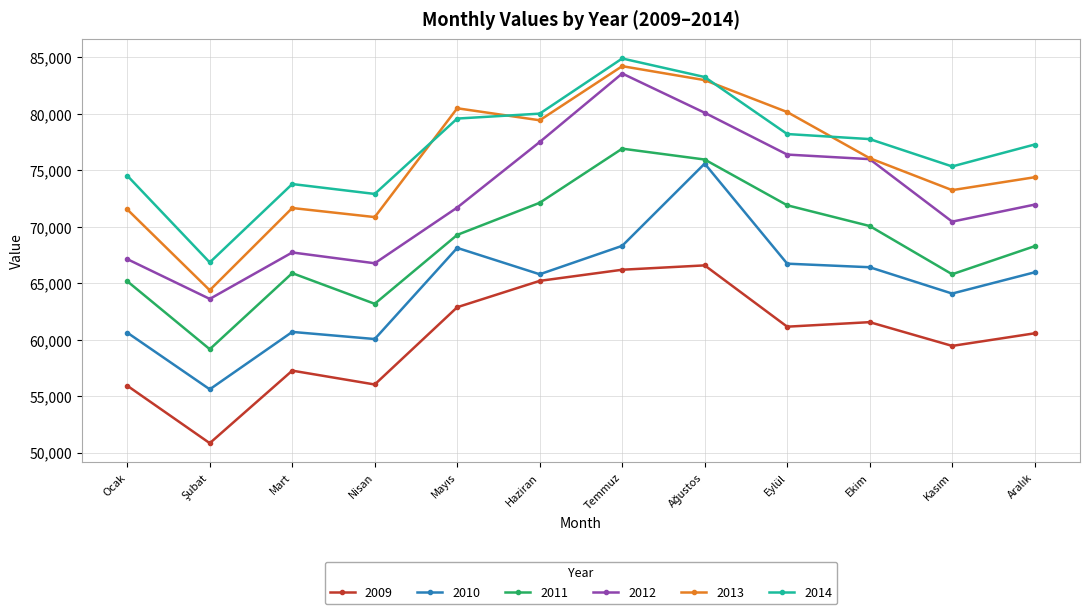

What is the maximum value shown in the chart?

84905